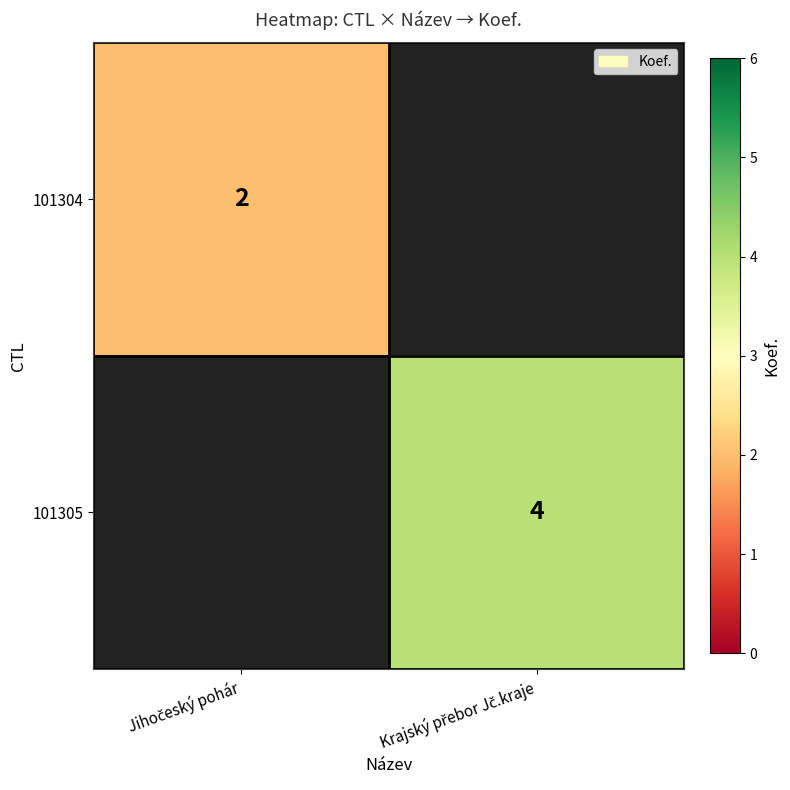

What is the maximum value for 101304?

2.0